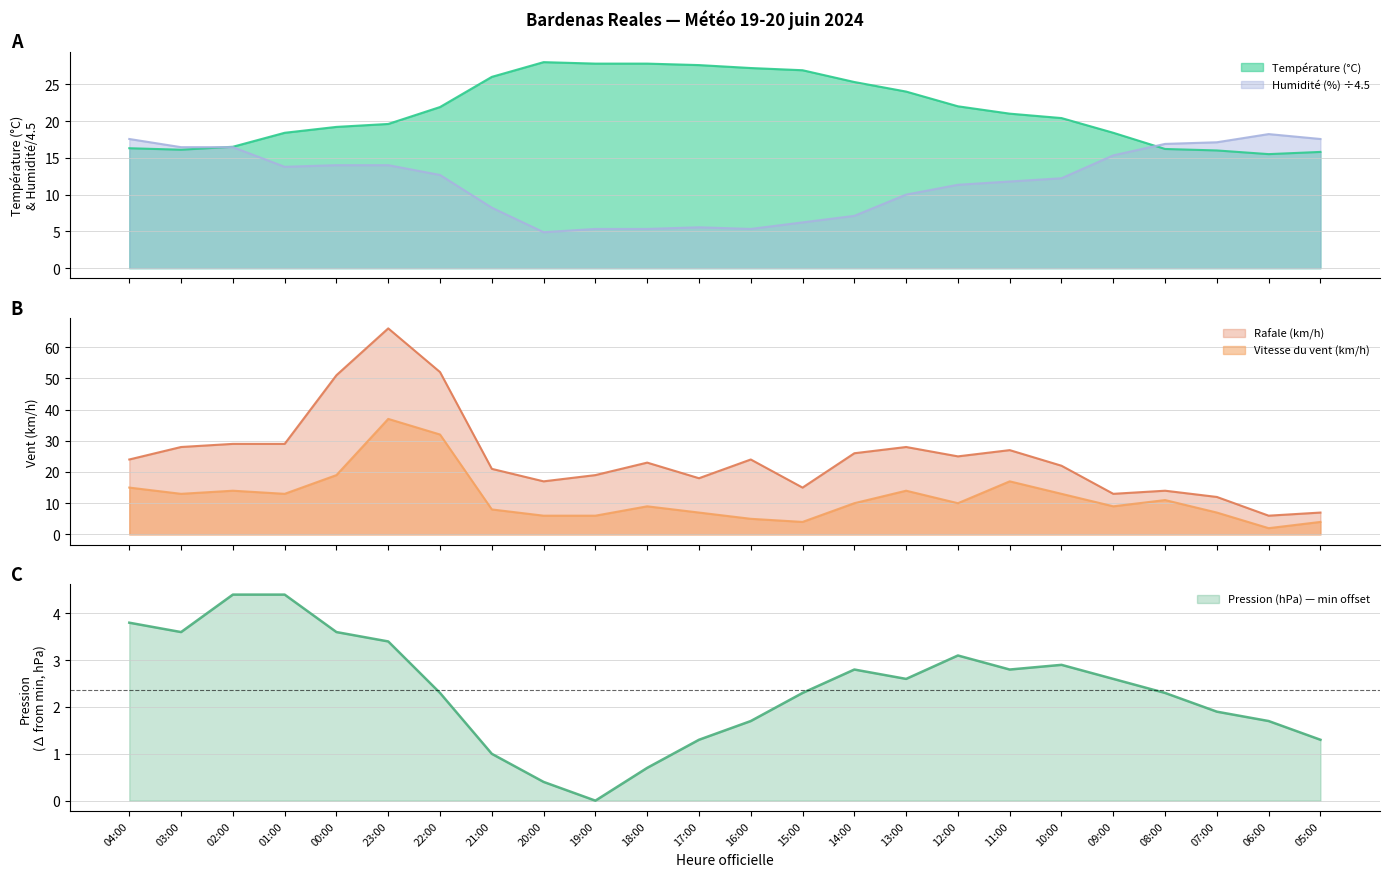

What is the approximate value of Vitesse du vent (km/h) at 20:00?

6.0